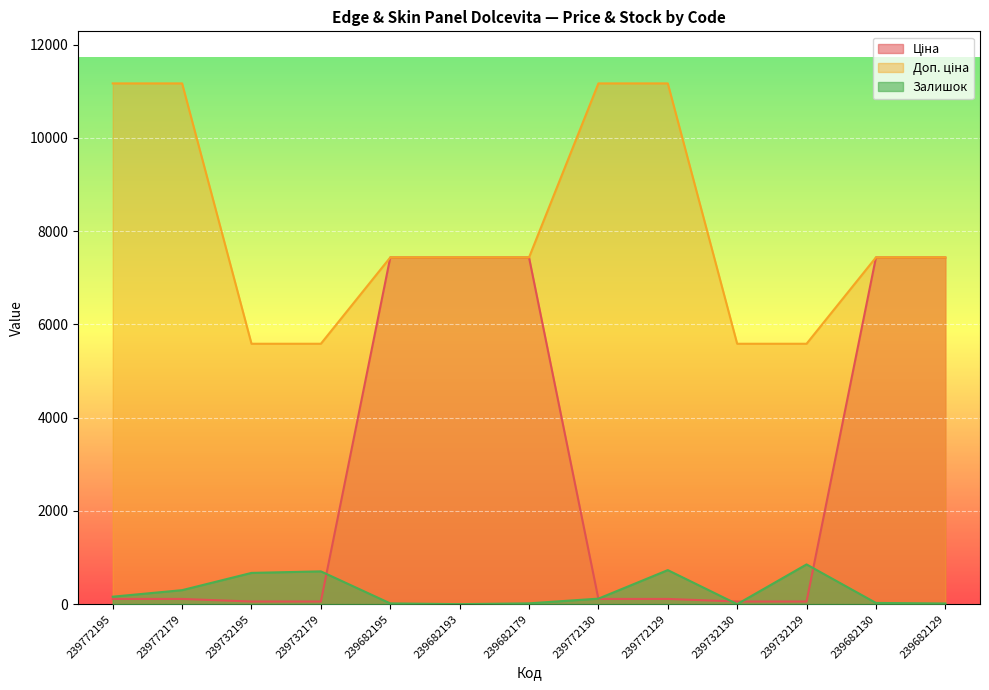

Does the chart display data point markers on the line(s)?

No